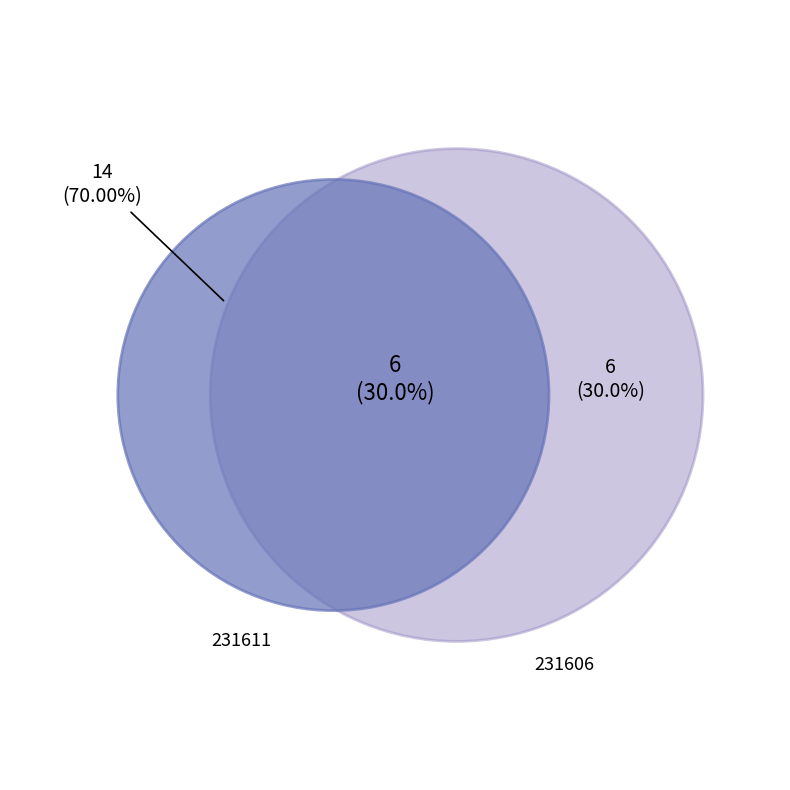

What is the smallest slice in the pie chart?

231606